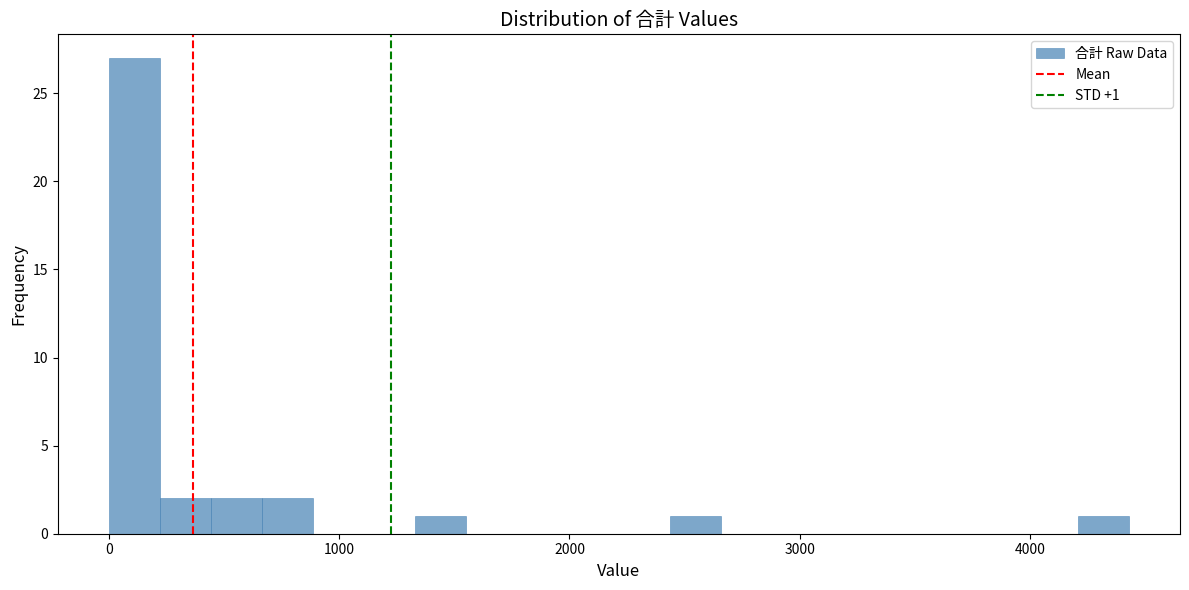

Around what value on the x-axis is the tallest bar? Give the approximate position of its centre, as read against the axis.

100